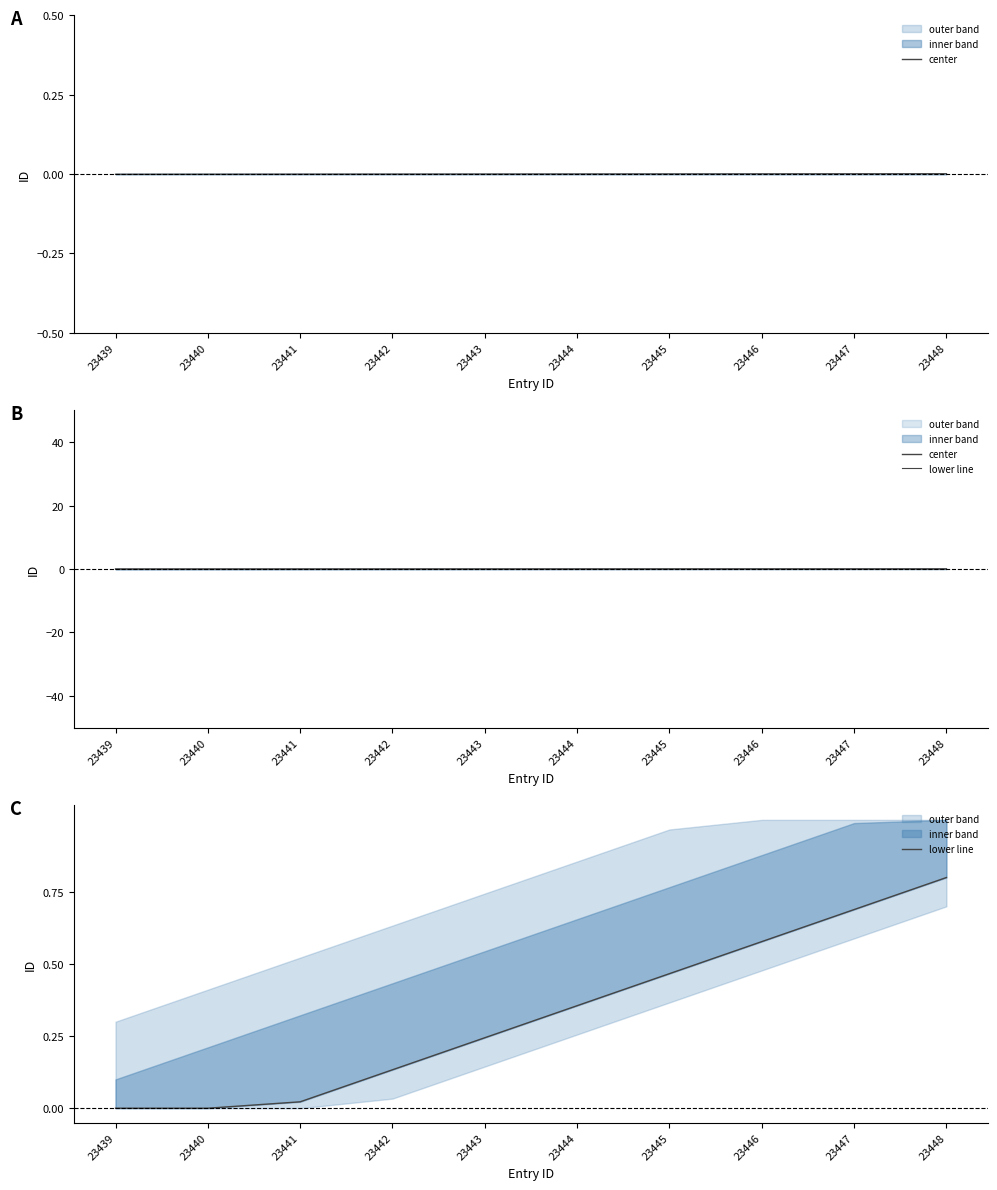

True or false: center and lower line cross at least once.

False